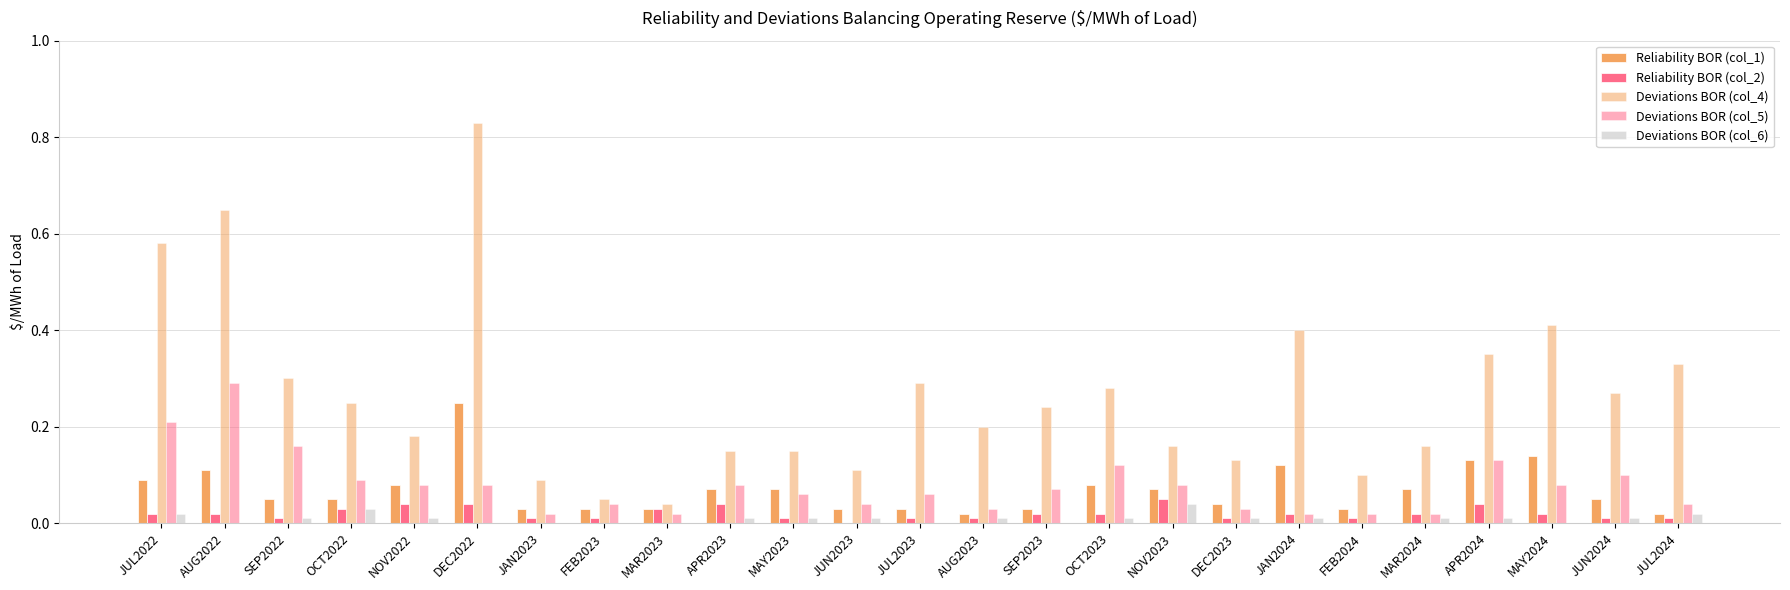

How many groups of bars are there?

25